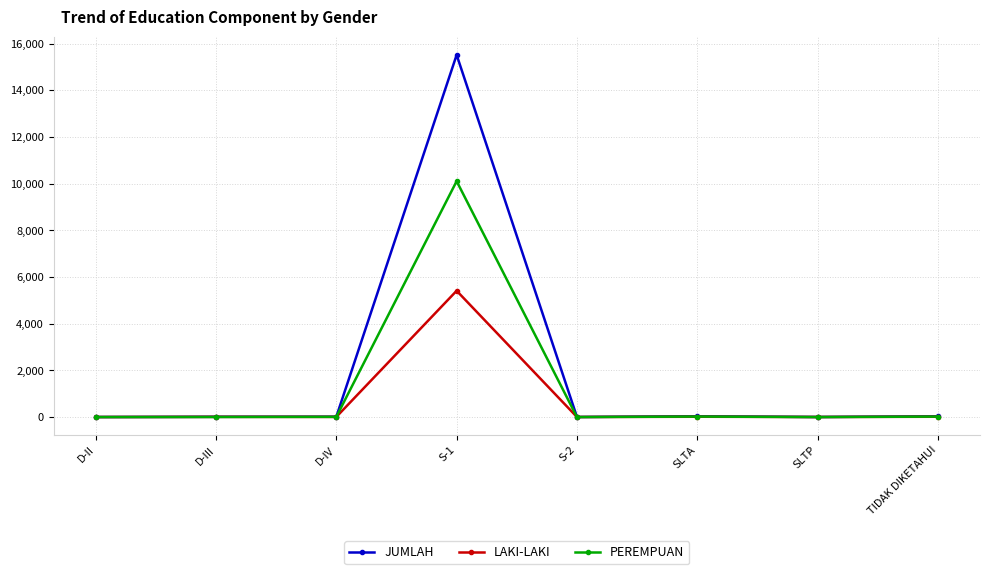

True or false: JUMLAH has more than 0 interior local peaks.

True